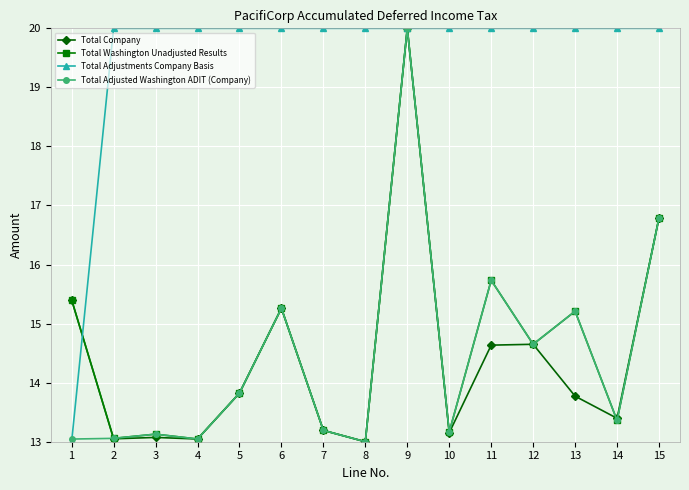

What is the lowest value of the Total Washington Unadjusted Results series?

13.0